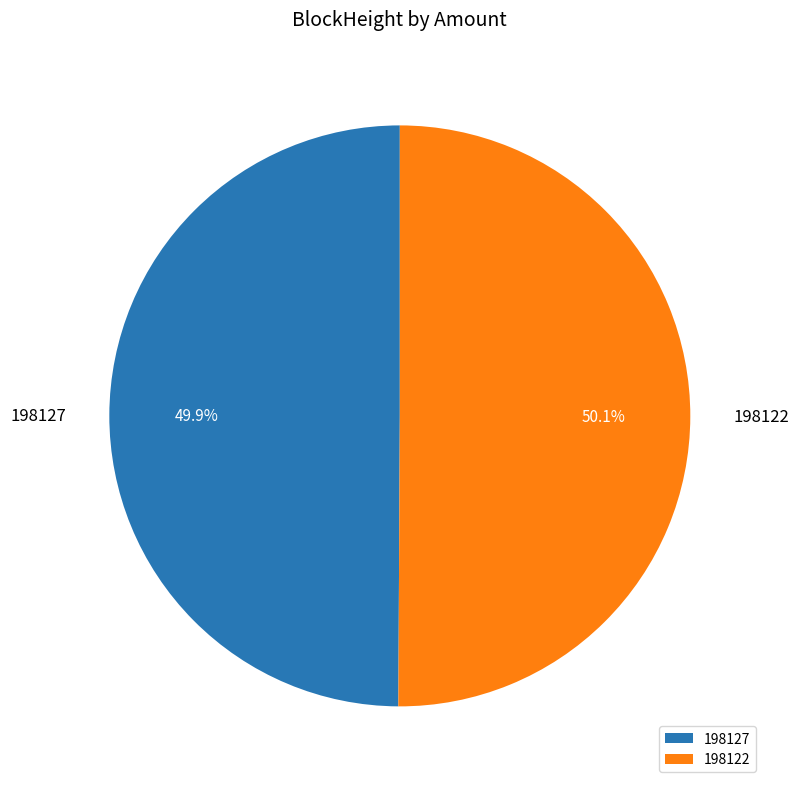

To the nearest percent, what is the difference between the largest and smallest slice percentages?

0%